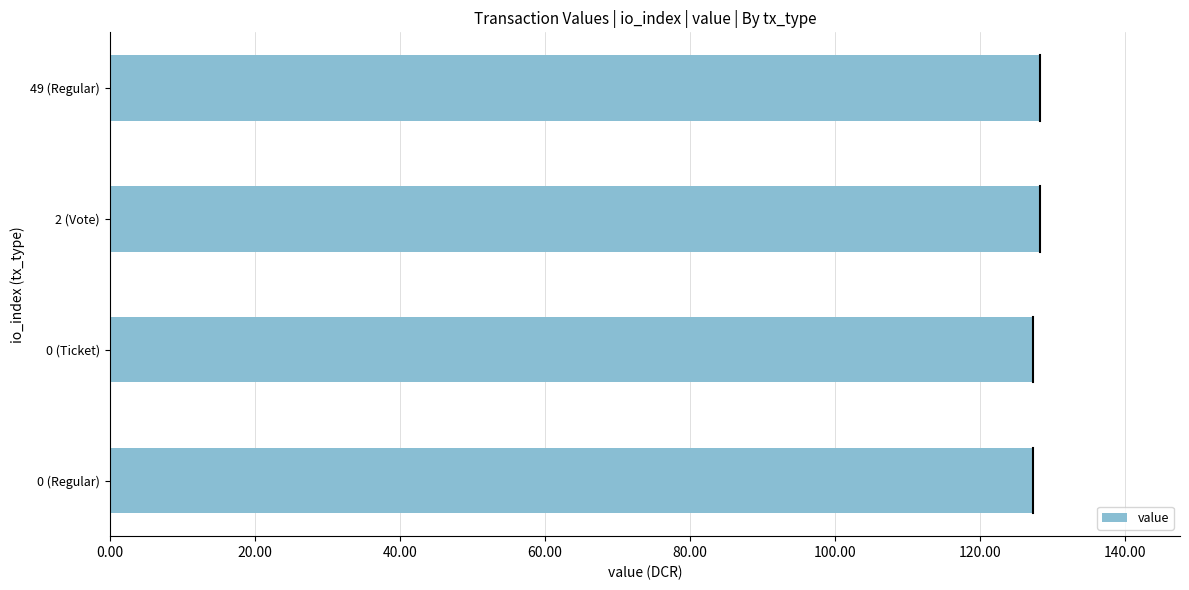

What is the ratio of the value at 0 (Ticket) to the value at 49 (Regular)?

1.0